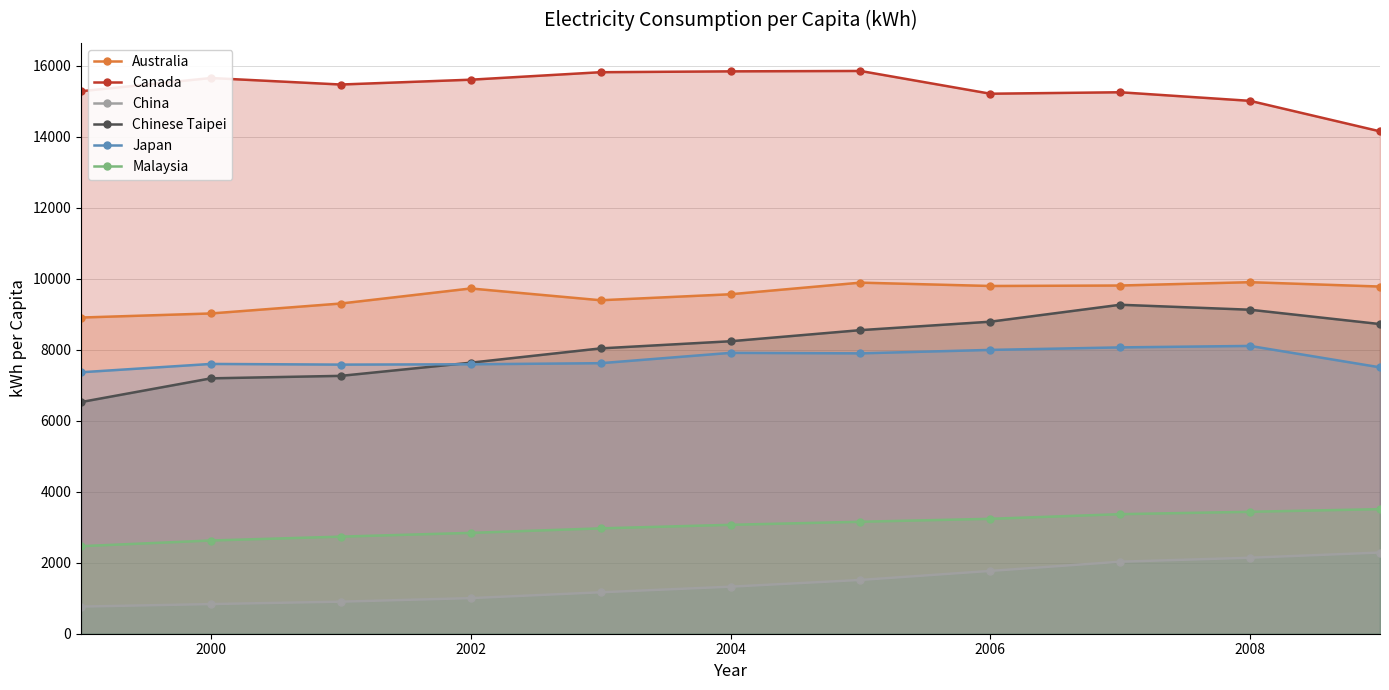

What is the difference between the second highest and minimum values in the Canada series?

1690